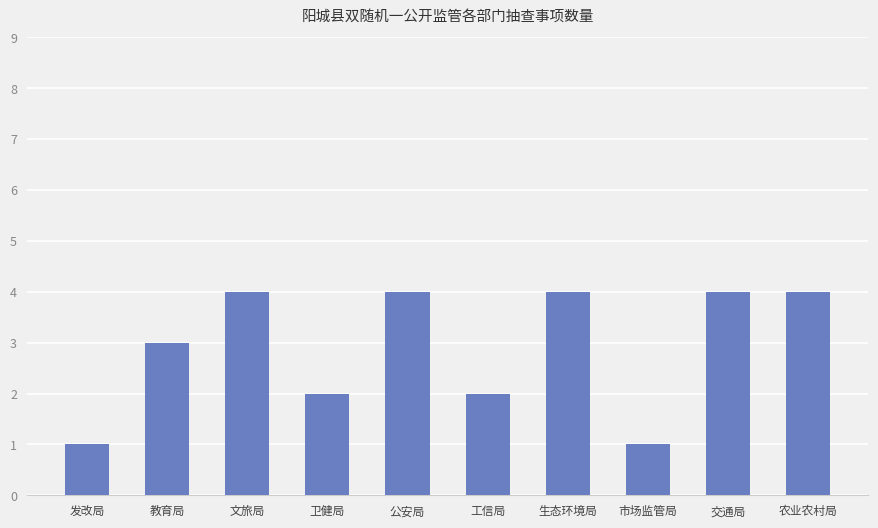

What is the label of the 8th bar from the right?

文旅局